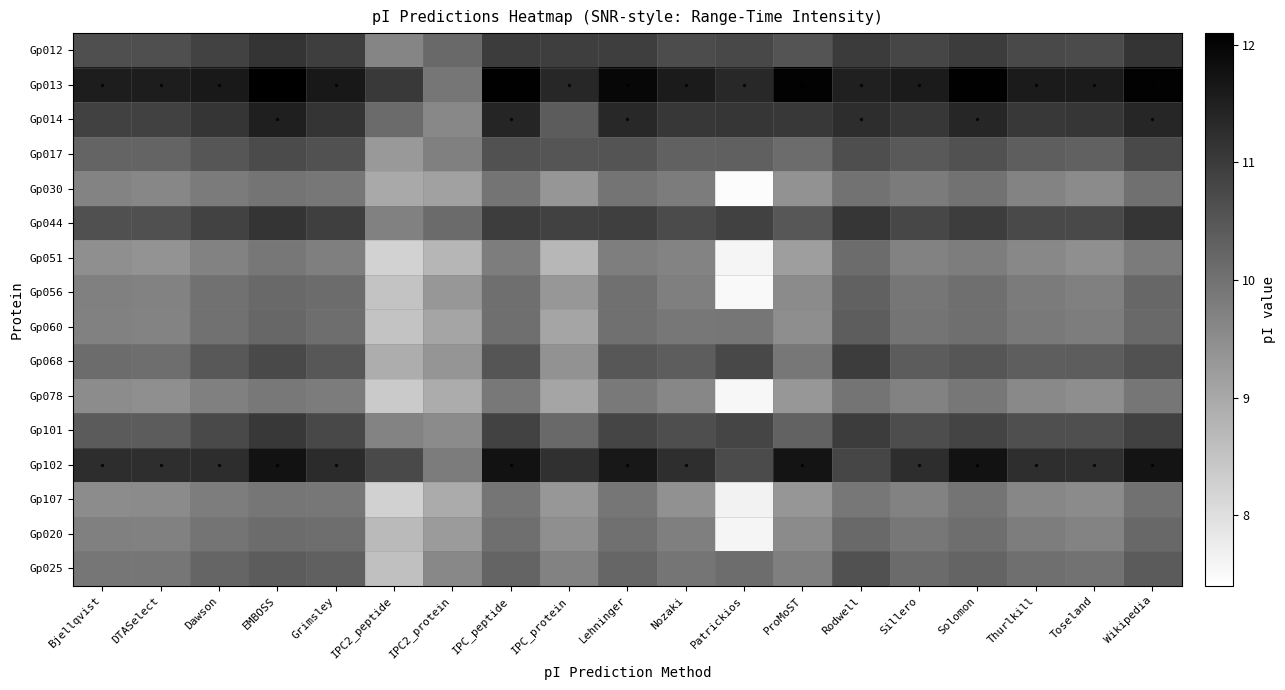

Rank the series at Wikipedia from lowest to highest value.

Gp051, Gp078, Gp107, Gp030, Gp060, Gp020, Gp056, Gp025, Gp068, Gp017, Gp101, Gp044, Gp012, Gp014, Gp102, Gp013